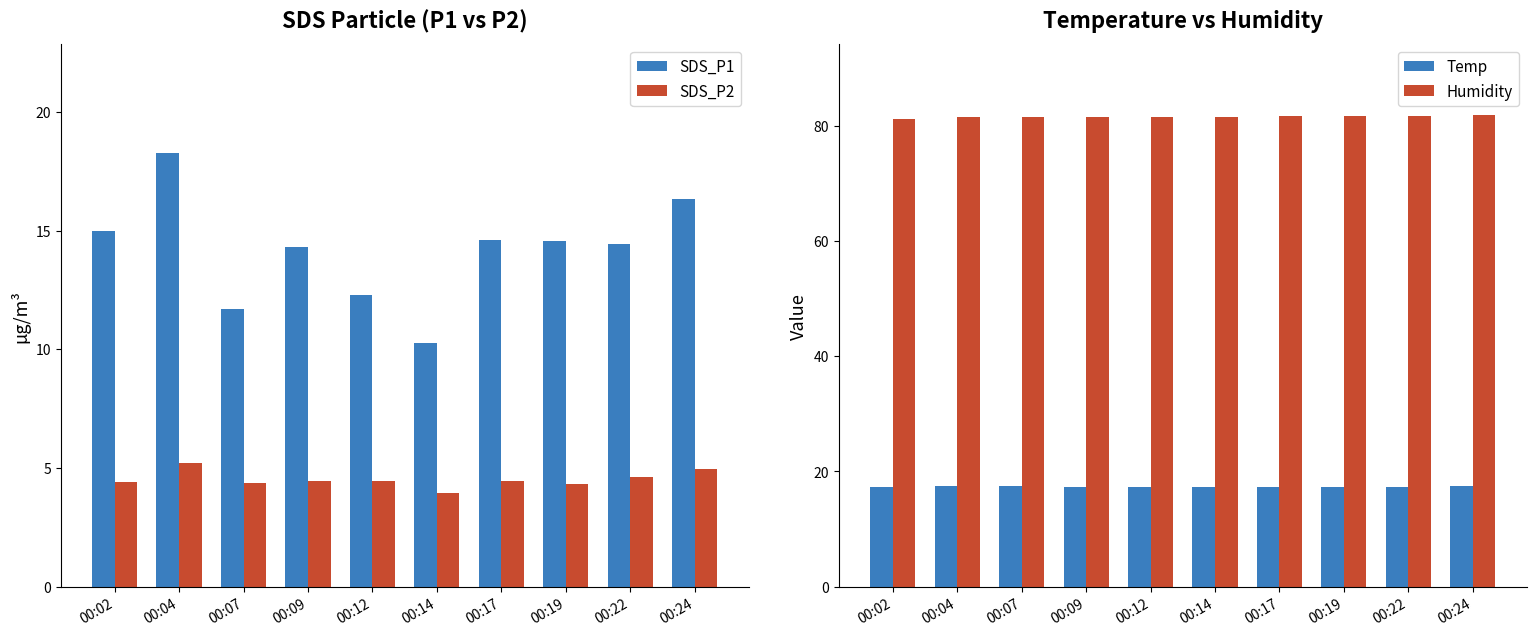

Where is Temp nearest to the value 17?

00:02